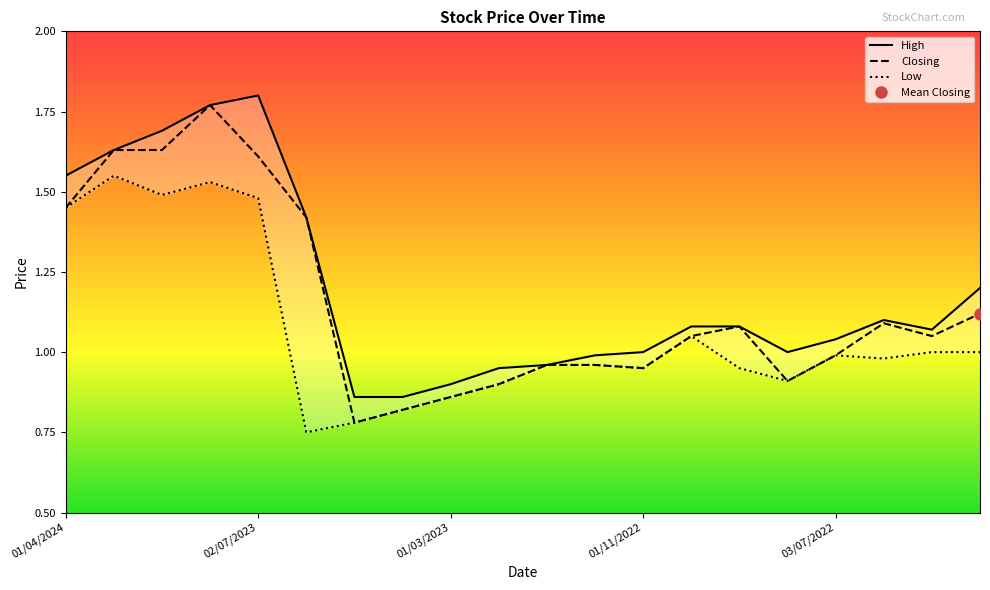

Which series has the largest total across all categories?

High